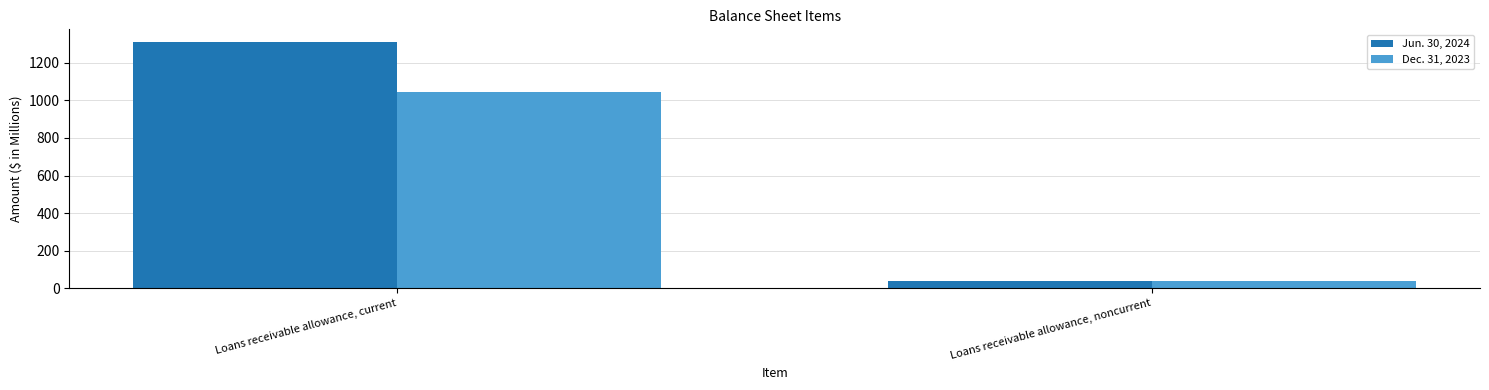

What are all the series names shown in the legend?

Jun. 30, 2024, Dec. 31, 2023